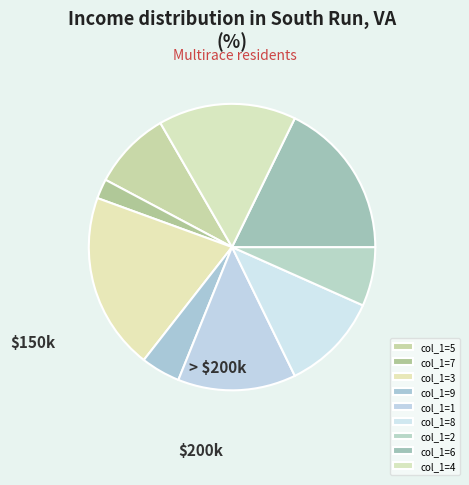

Is there any slice that represents more than half of the pie?

No